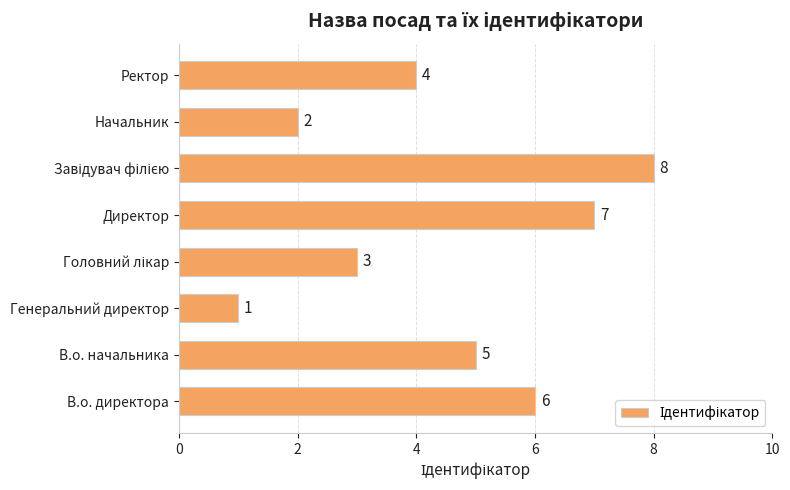

Between В.о. директора and В.о. начальника, which is larger?

В.о. директора